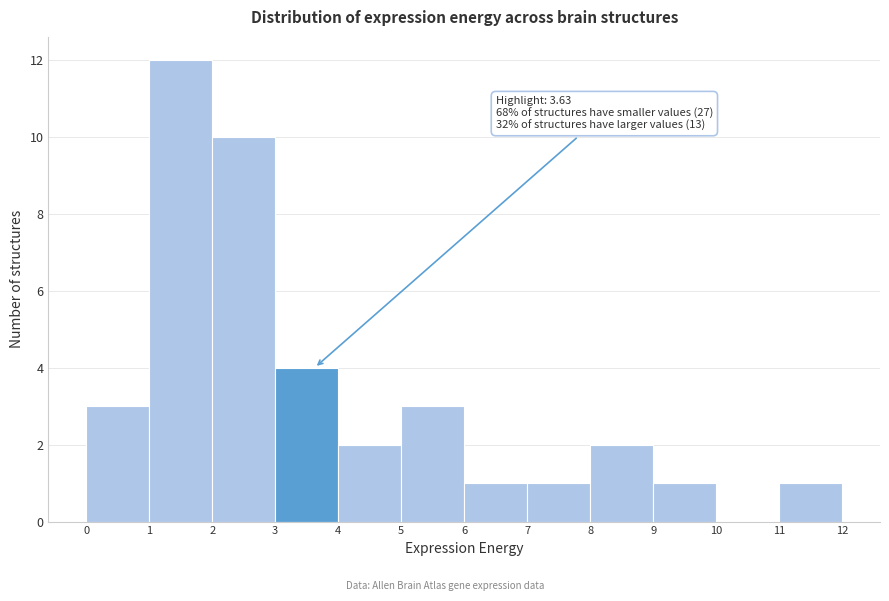

Over which range of the x-axis is the bar tallest?

1 to 2